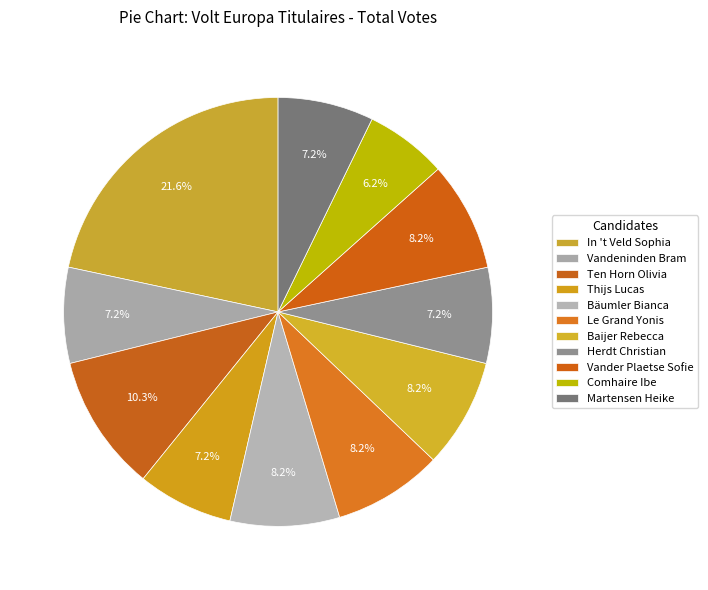

To the nearest percent, what is the difference between the Bäumler Bianca and Thijs Lucas slice percentages?

1%